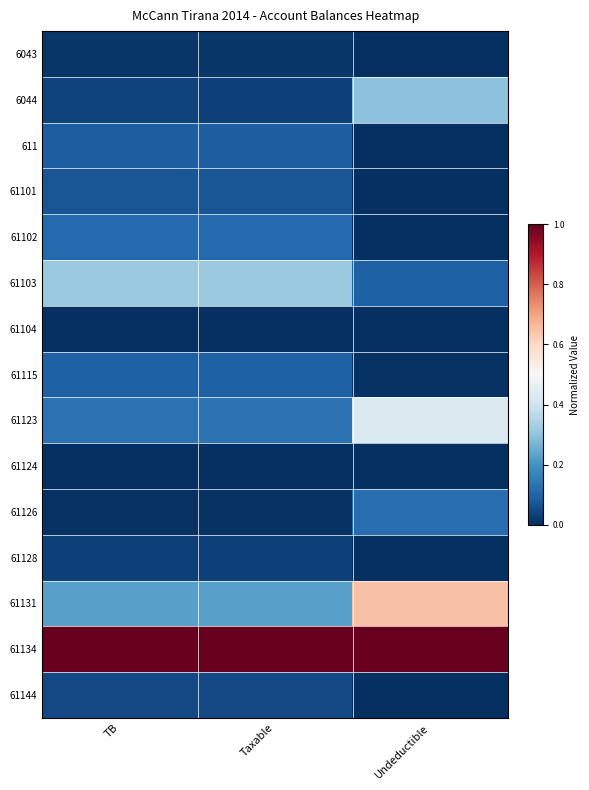

How many distinct data groups are displayed?

15